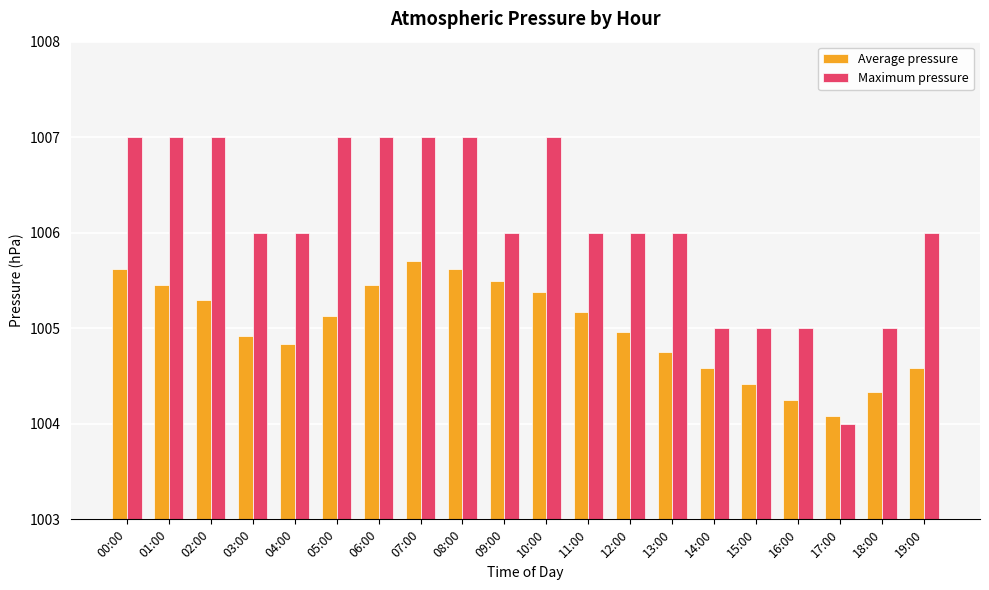

Which series has the widest spread of values?

Maximum pressure